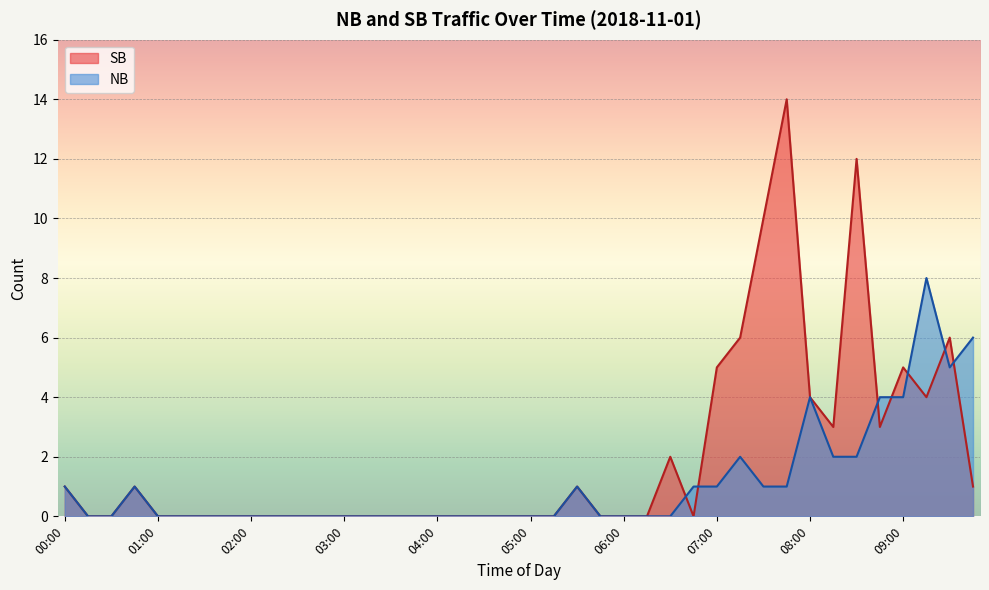

What is the maximum value shown in the chart?

14